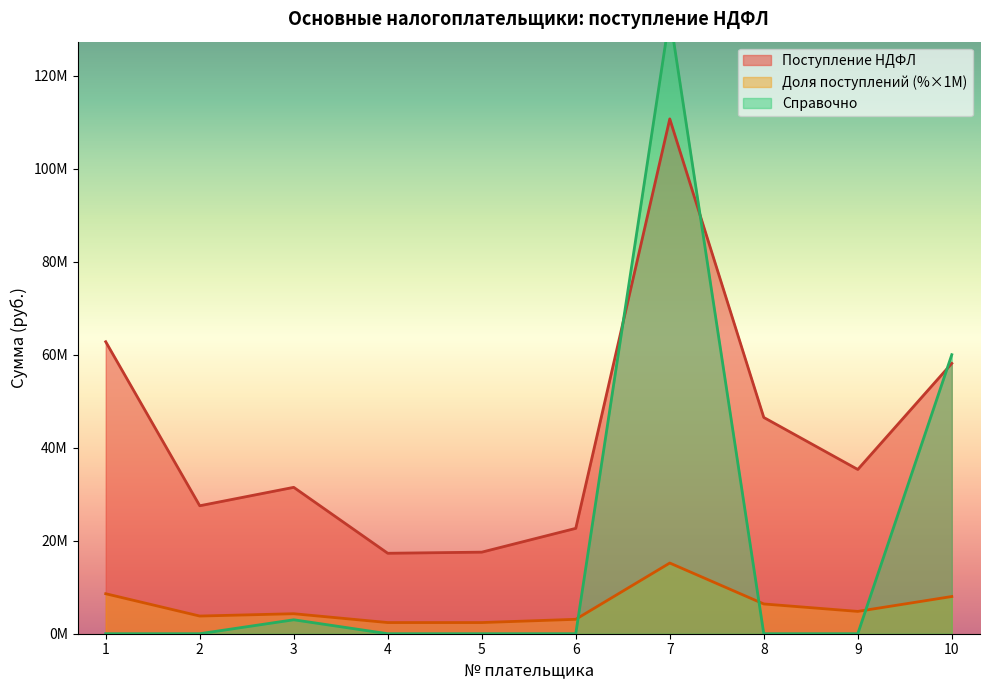

At which category does Доля поступлений (%) reach its first local valley?

2